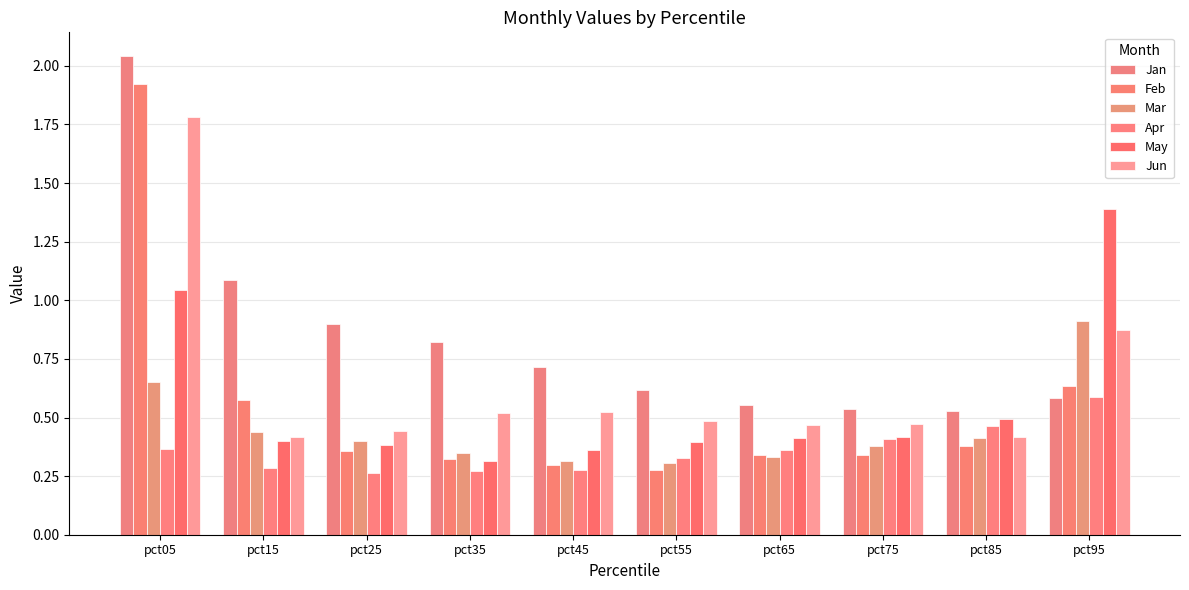

What is the value of the May bar at the 1st from the left?

1.0